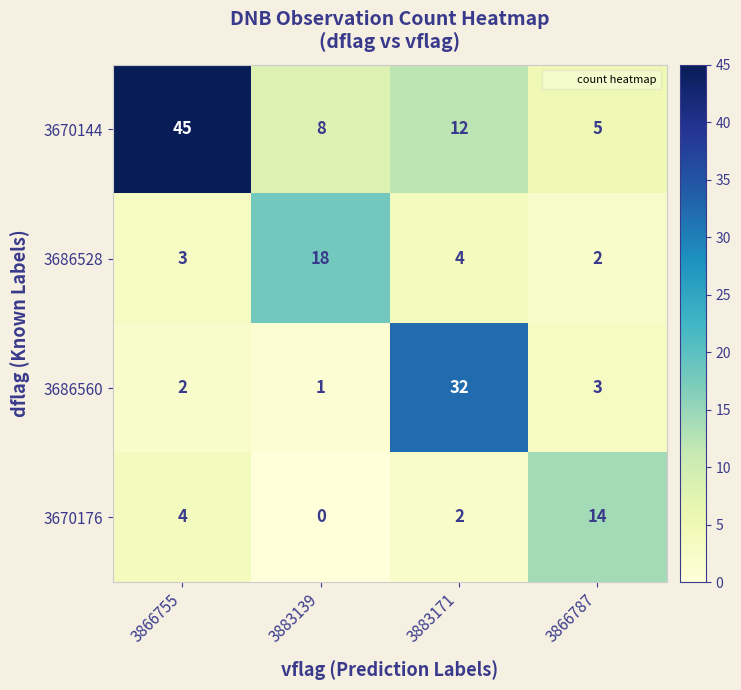

At which category does the chart reach its minimum across all series?

3883139